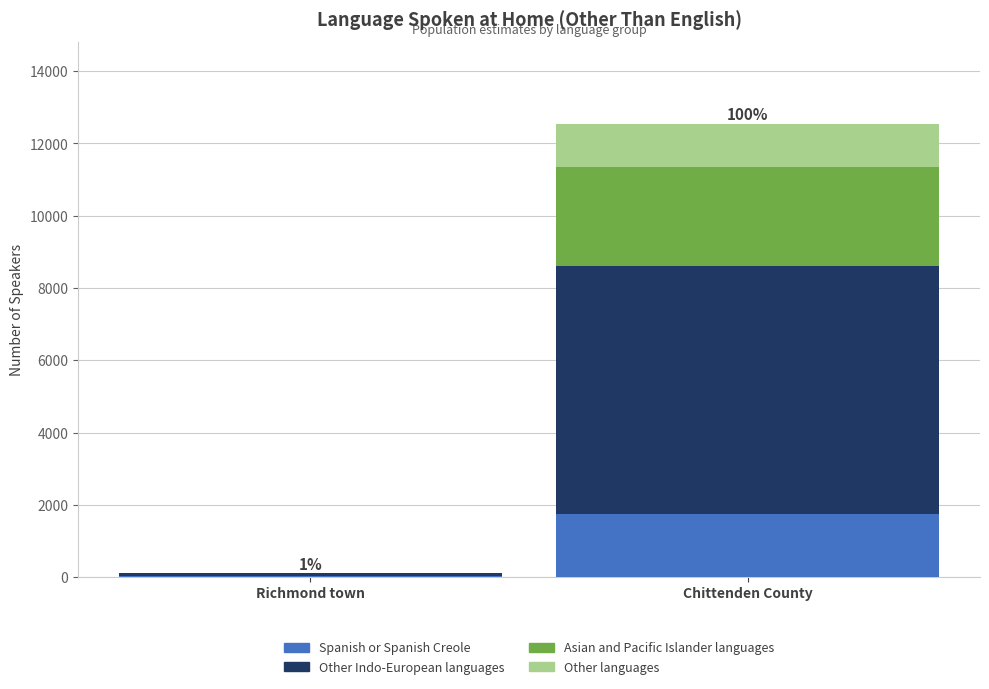

What value does the Spanish or Spanish Creole series have at Richmond town, to the nearest 10?

30